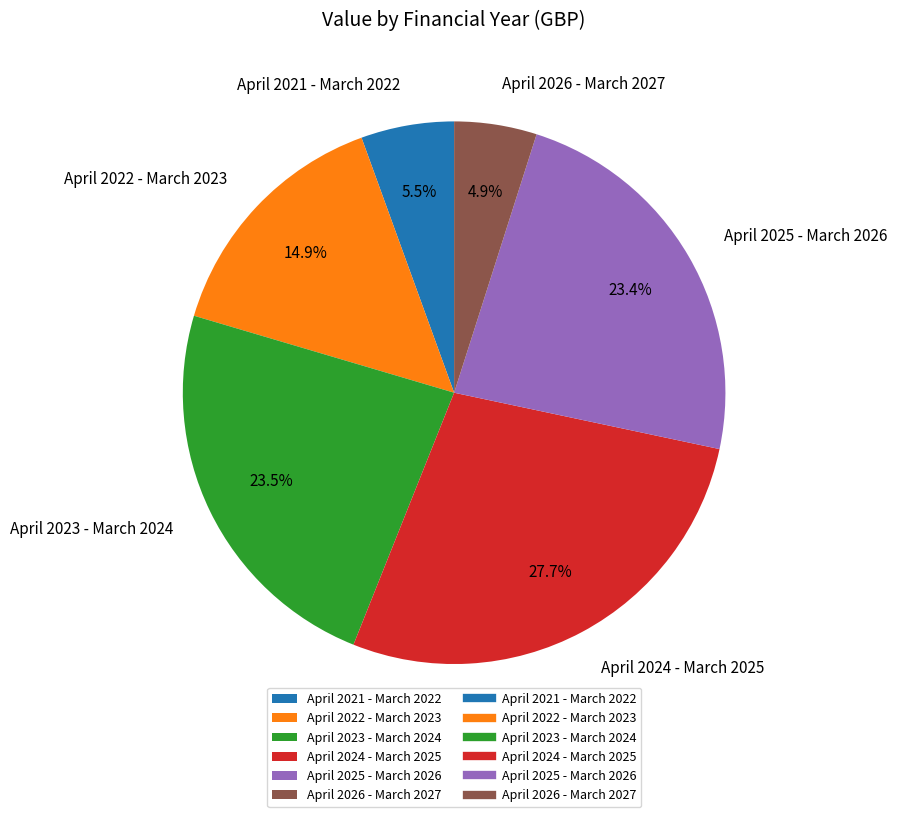

How many slices are in this pie chart?

6